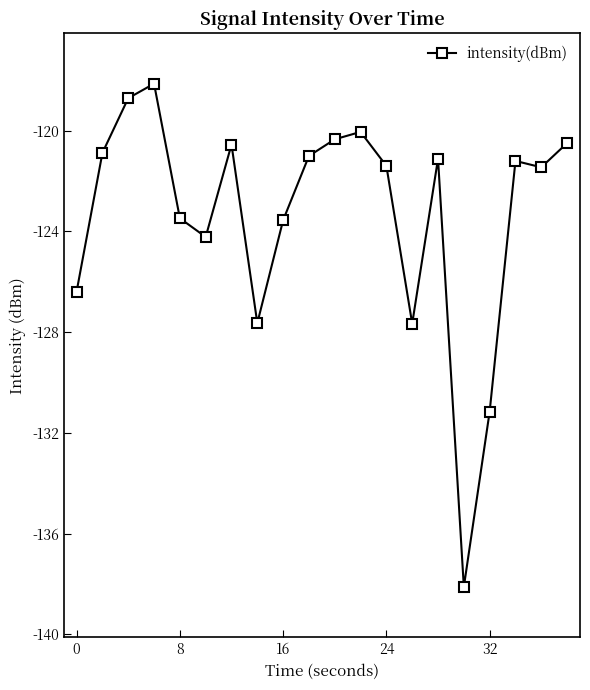

How many lines are shown in the chart?

1